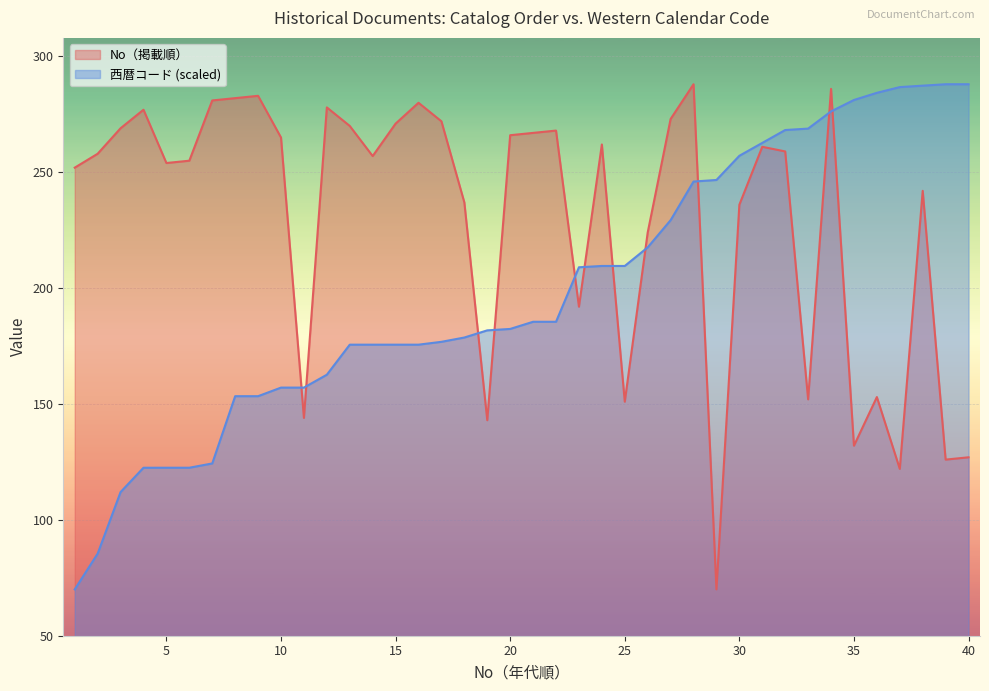

Between 2 and 3, which is larger?

3